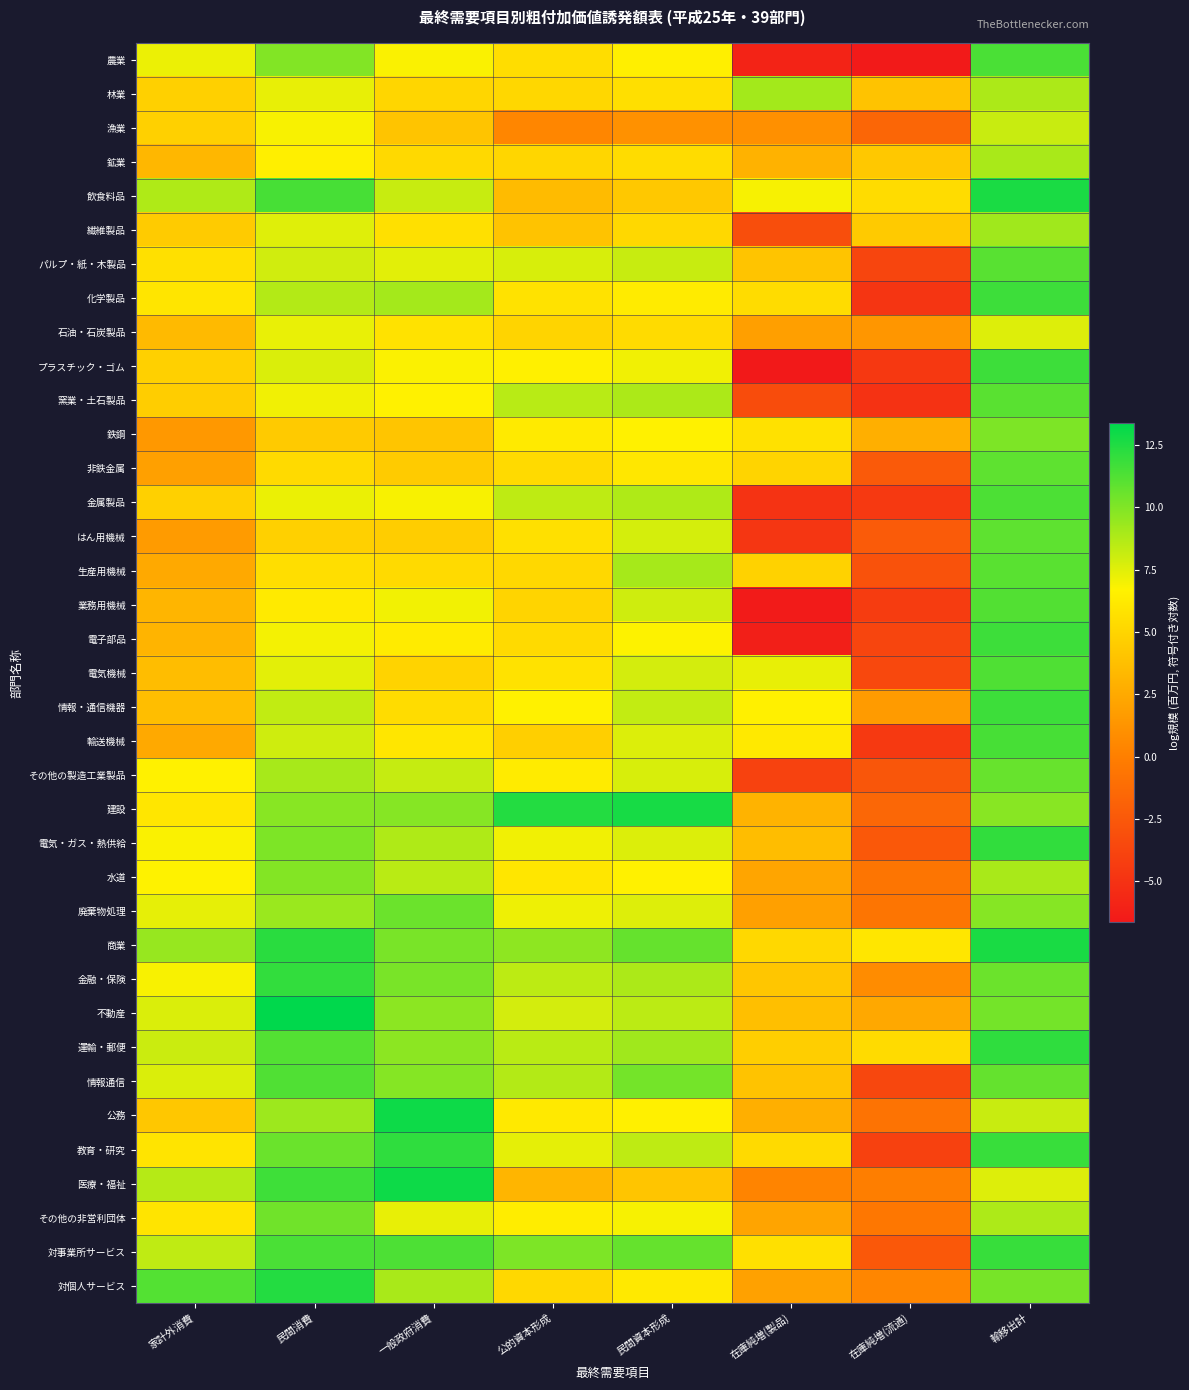

Between 在庫純増(製品) and 輸移出計, which is larger?

輸移出計